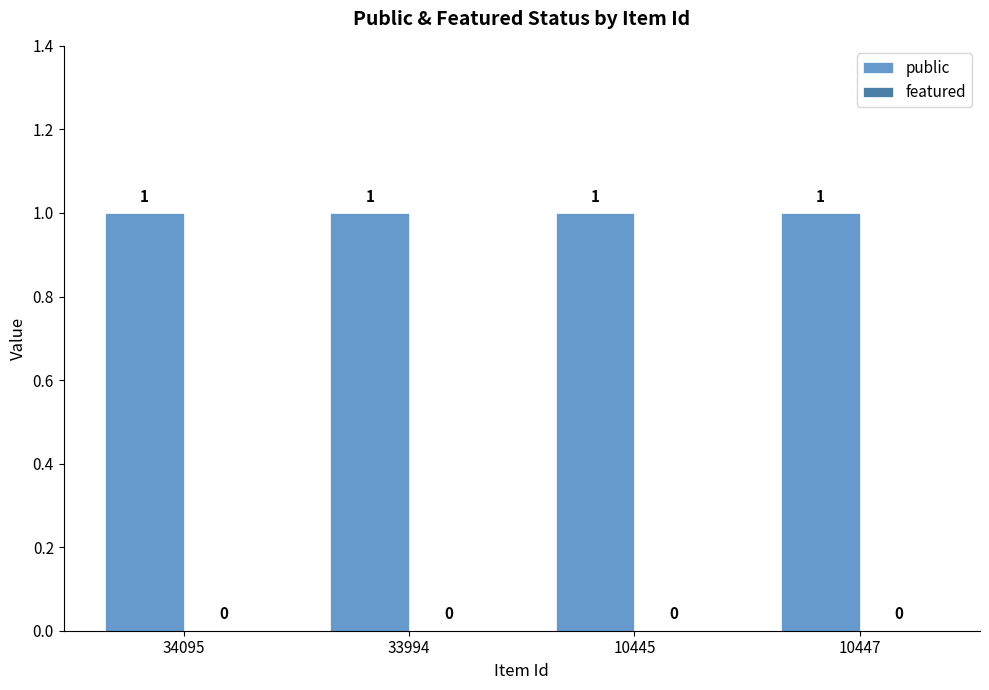

The value of public at 10447 is 2. True or false?

False